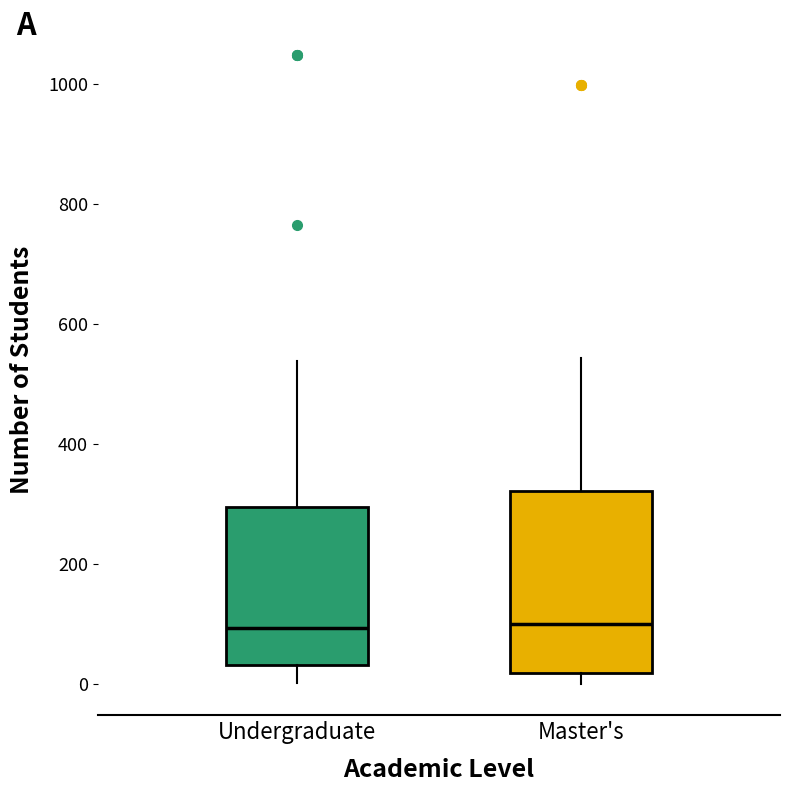

Comparing the boxes themselves (not the whiskers), which one is the tallest?

Master's